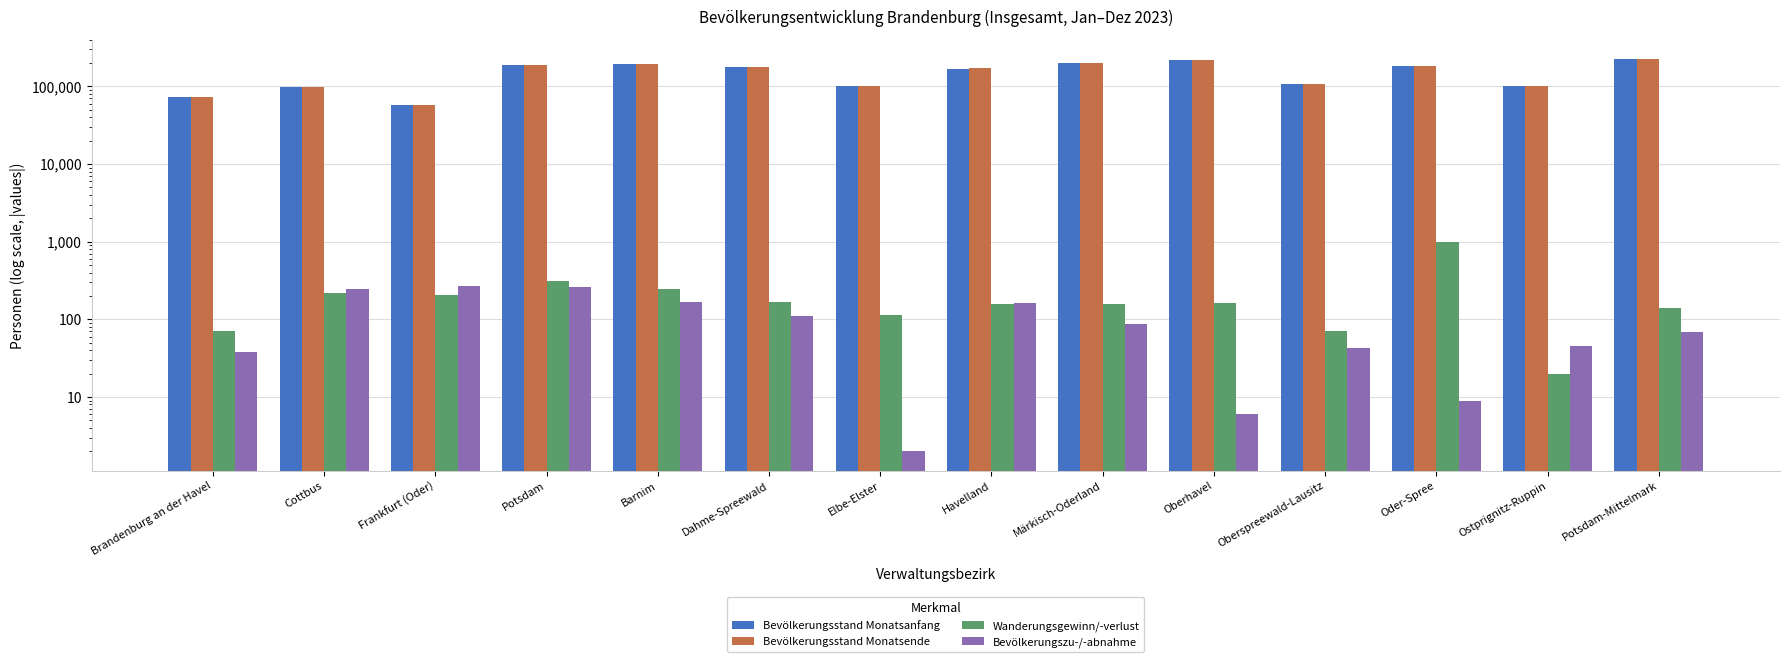

At how many categories does at least one series exceed 142232?

8